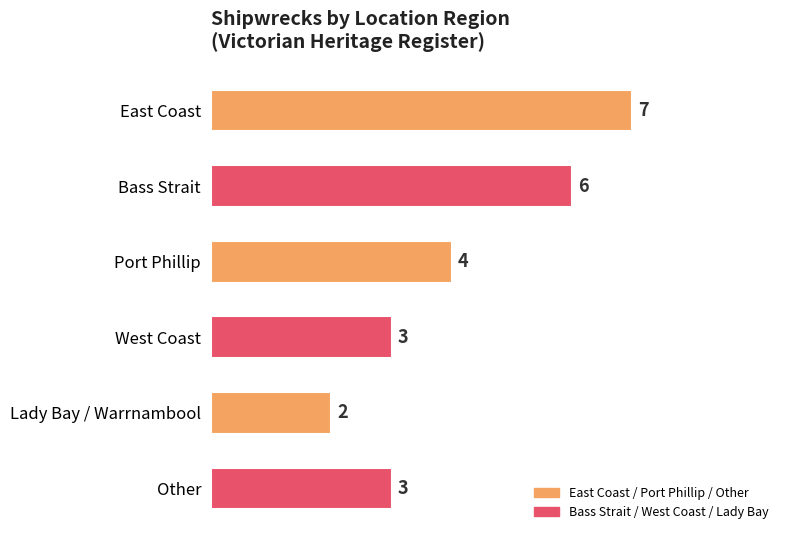

Between Lady Bay / Warrnambool and Other, which is larger?

Other